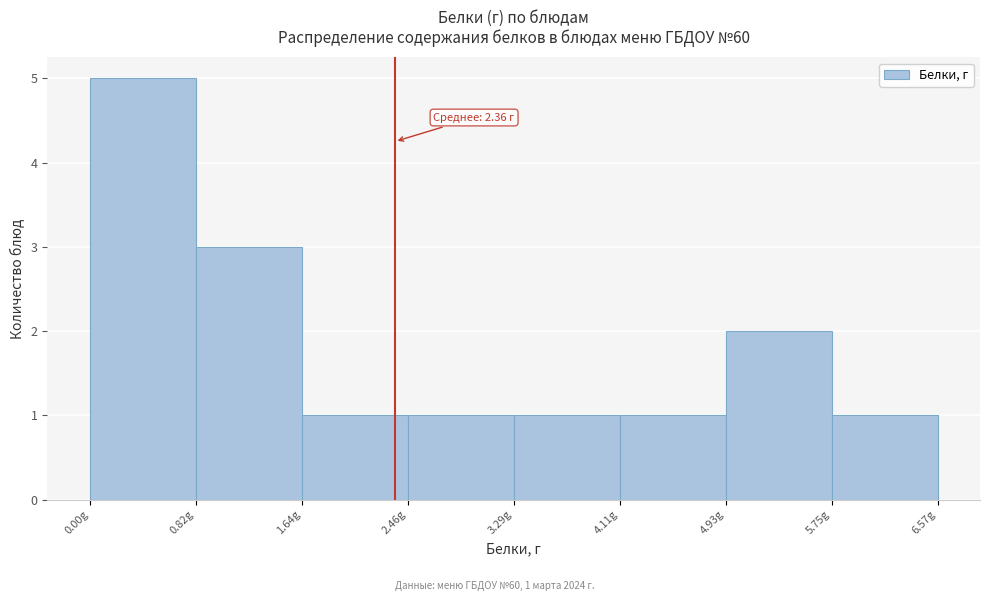

Which range on the x-axis has the tallest bar?

0.0 to 0.8